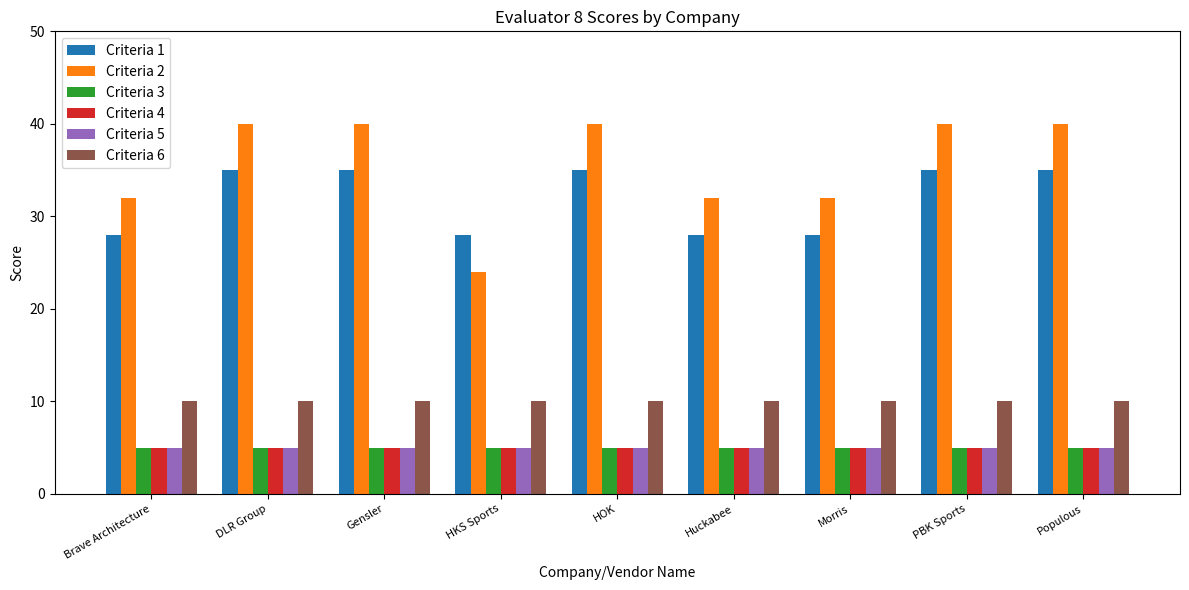

What is the sum of the Criteria 6 values at Gensler and HKS Sports?

20